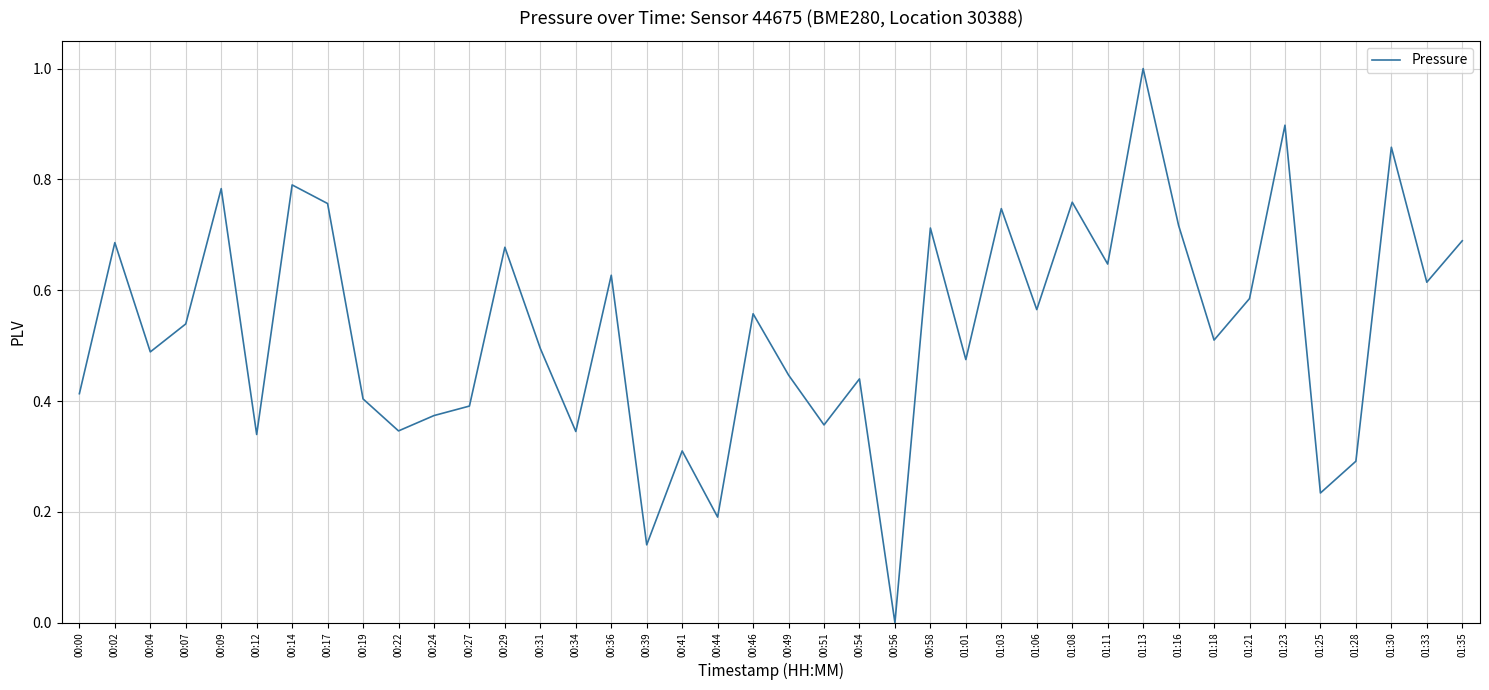

Is it true that the value at 01:01 is 0.5?

True